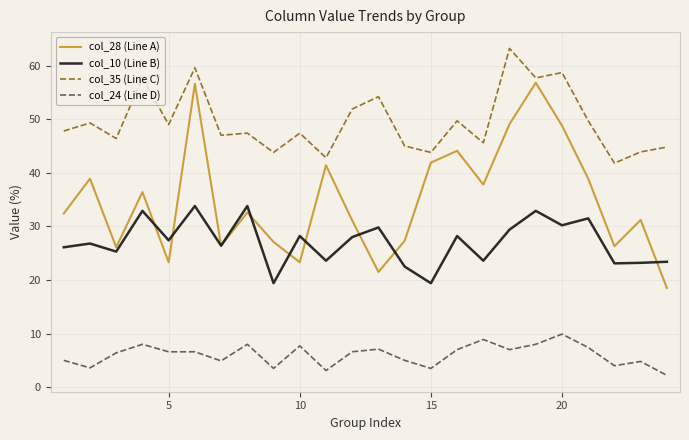

Rank the series by their average value, from lowest to highest.

col_24 (Line D), col_10 (Line B), col_28 (Line A), col_35 (Line C)